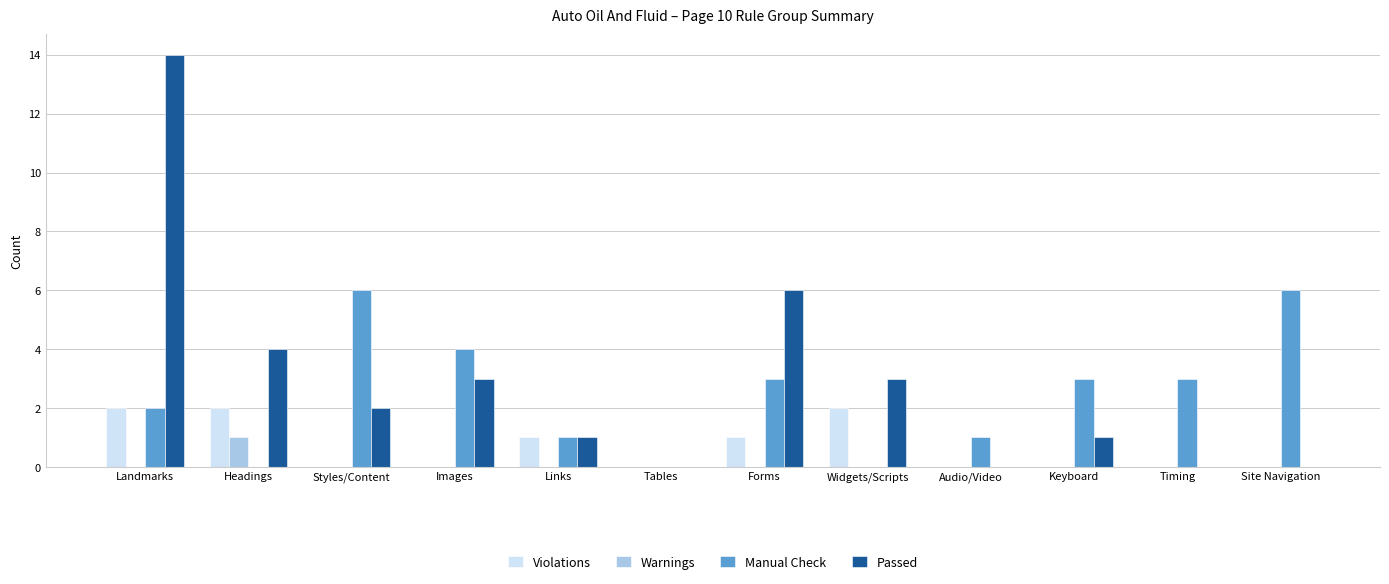

The value of Passed at Headings is 6. True or false?

False